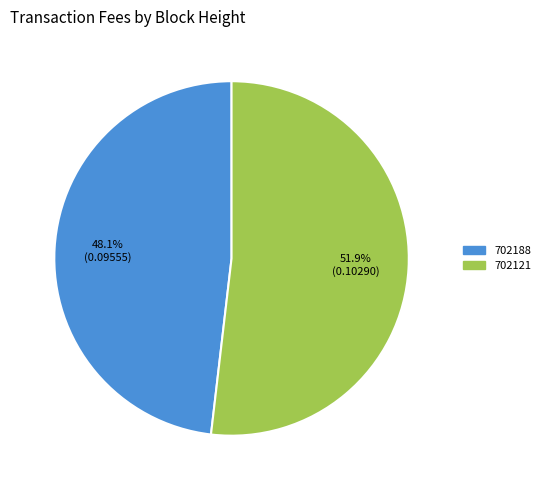

What portion of the pie excludes 702188?

51.9%